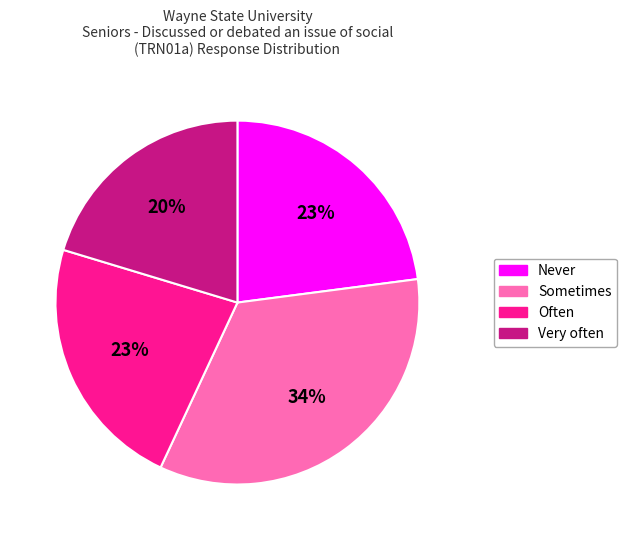

Which has a higher value, Often or Sometimes?

Sometimes